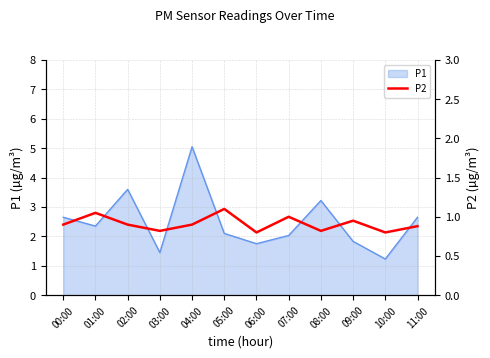

The value of P1 at 10:00 is 1.2. True or false?

True